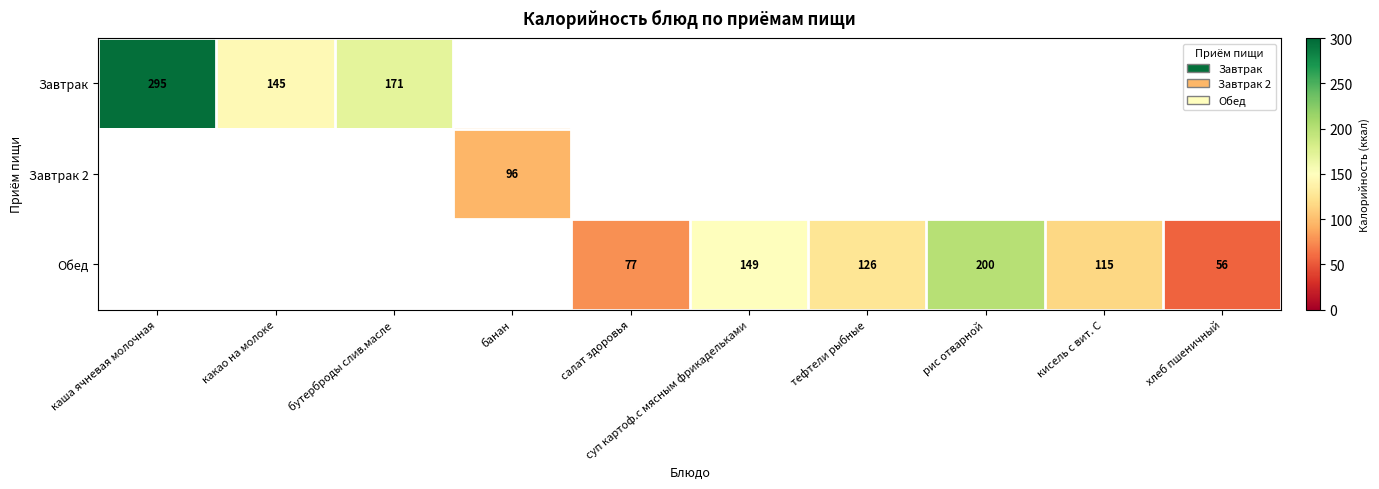

The value of Обед at салат здоровья is 46. True or false?

False